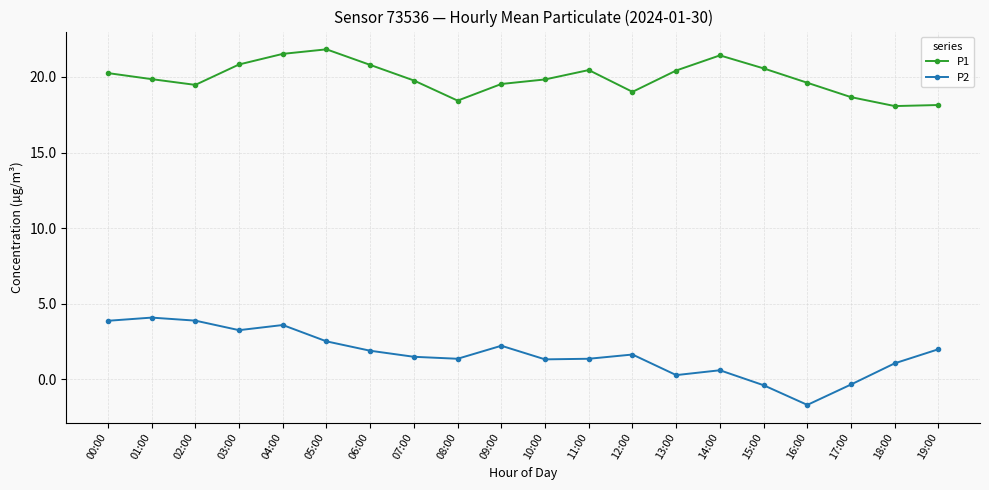

How many lines are shown in the chart?

2